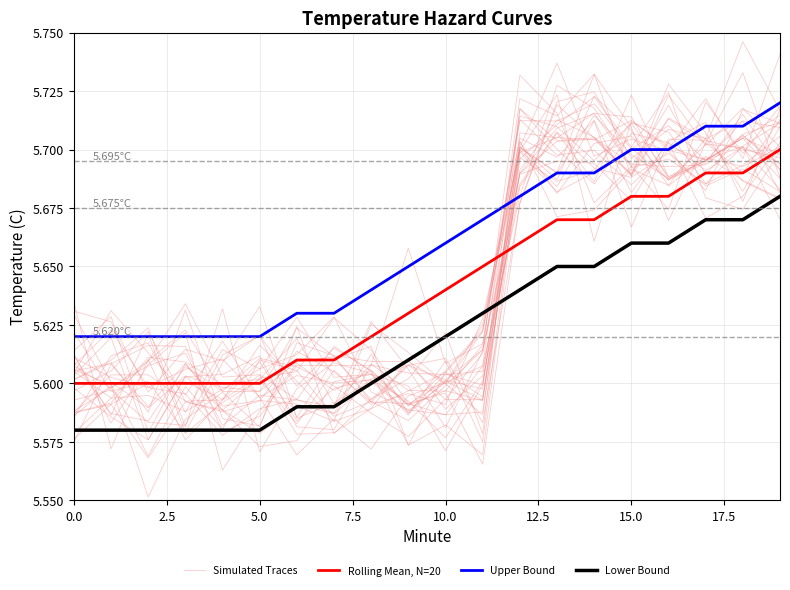

What is the average value of the Lower Bound series?

5.6